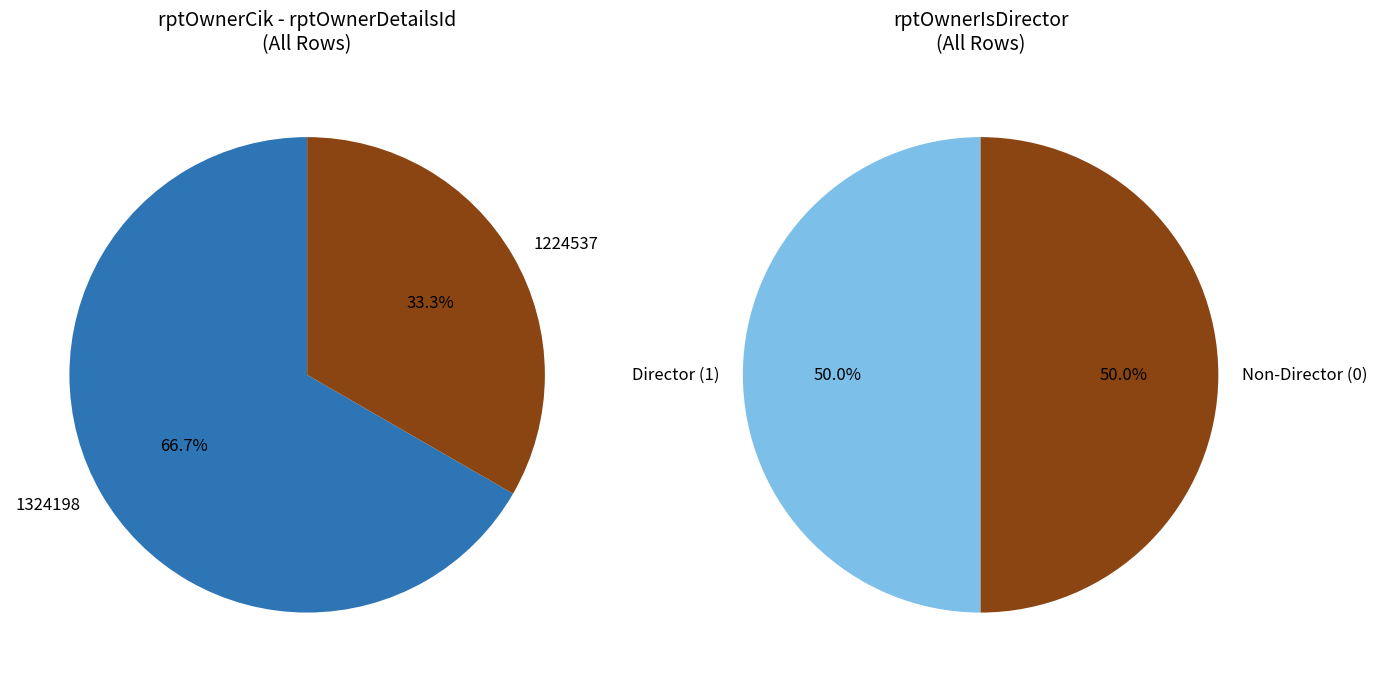

What is the smallest slice in the pie chart?

1224537